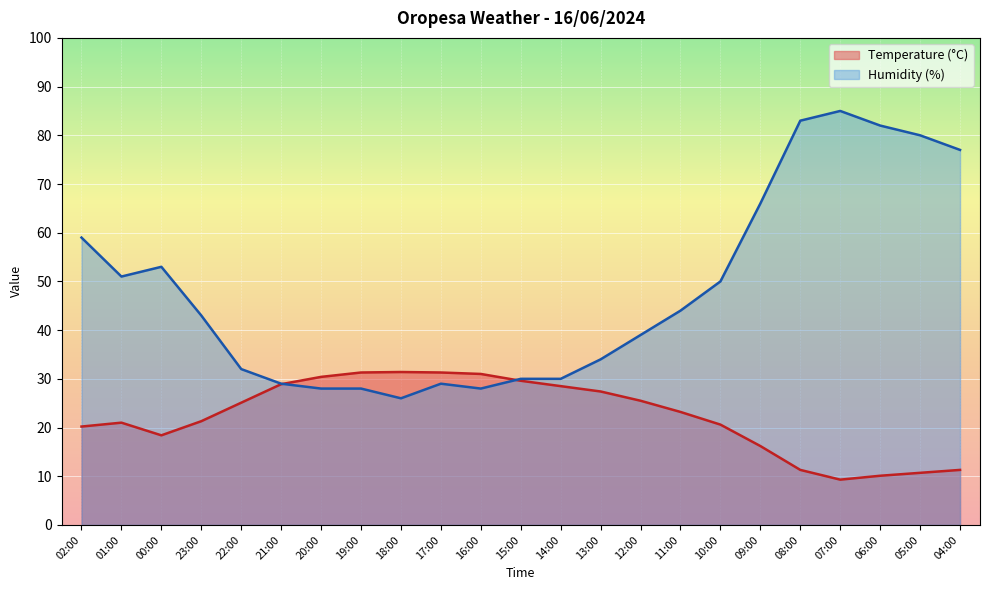

Reading left to right, what are all the values shown in this chart?

Temperature (°C): 20.2	21.0	18.4	21.3	25.1	28.9	30.4	31.3	31.4	31.3	31.0	29.6	28.5	27.4	25.5	23.2	20.6	16.2	11.3	9.3	10.1	10.7	11.3
Humidity (%): 59.0	51.0	53.0	43.0	32.0	29.0	28.0	28.0	26.0	29.0	28.0	30.0	30.0	34.0	39.0	44.0	50.0	66.0	83.0	85.0	82.0	80.0	77.0